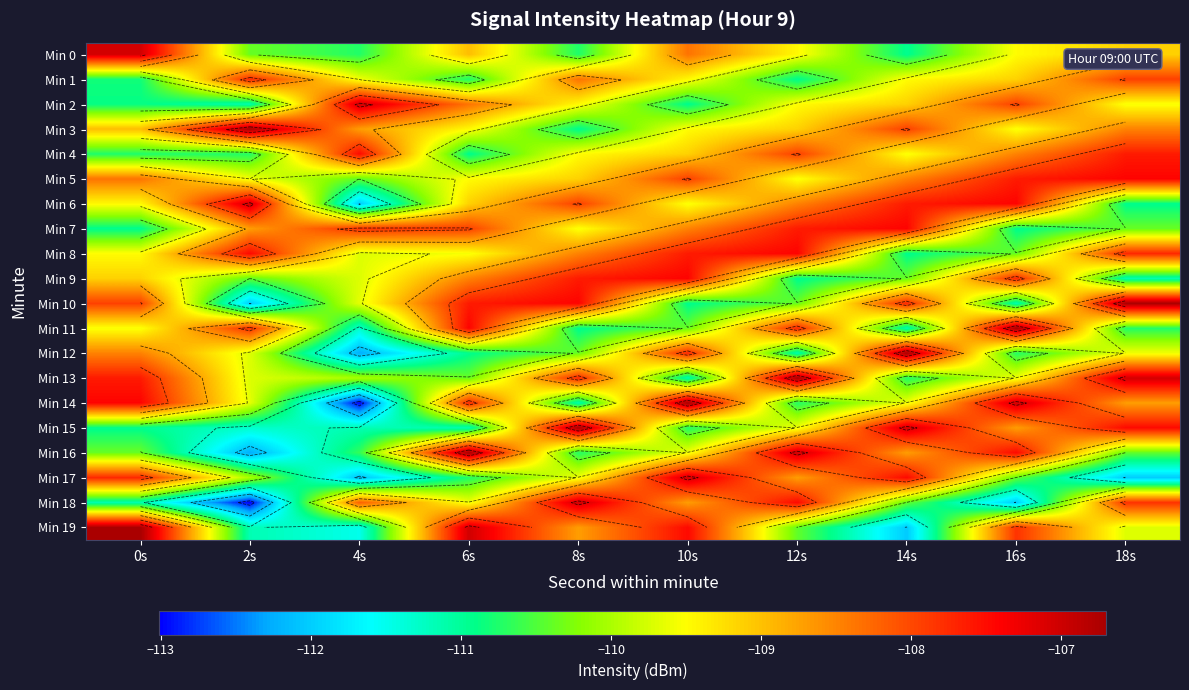

What is the difference between the Min 15 values at 2s and 16s?

2.6